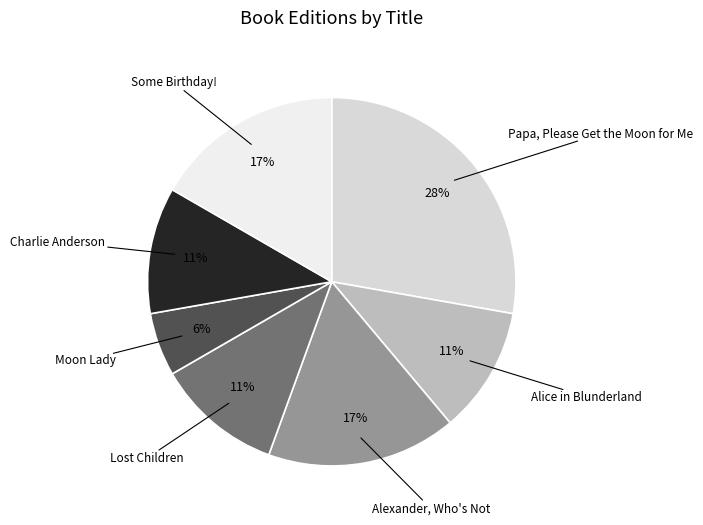

Between Moon Lady and Some Birthday!, which is larger?

Some Birthday!